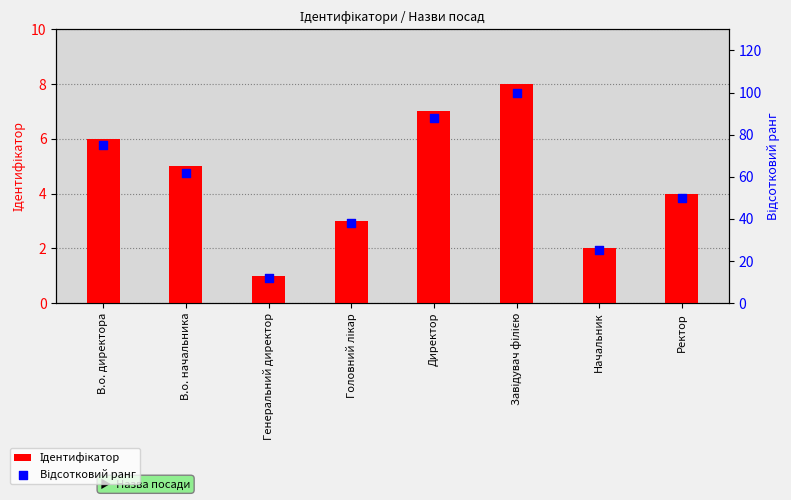

At which category is the sum across all series the highest?

Завідувач філією